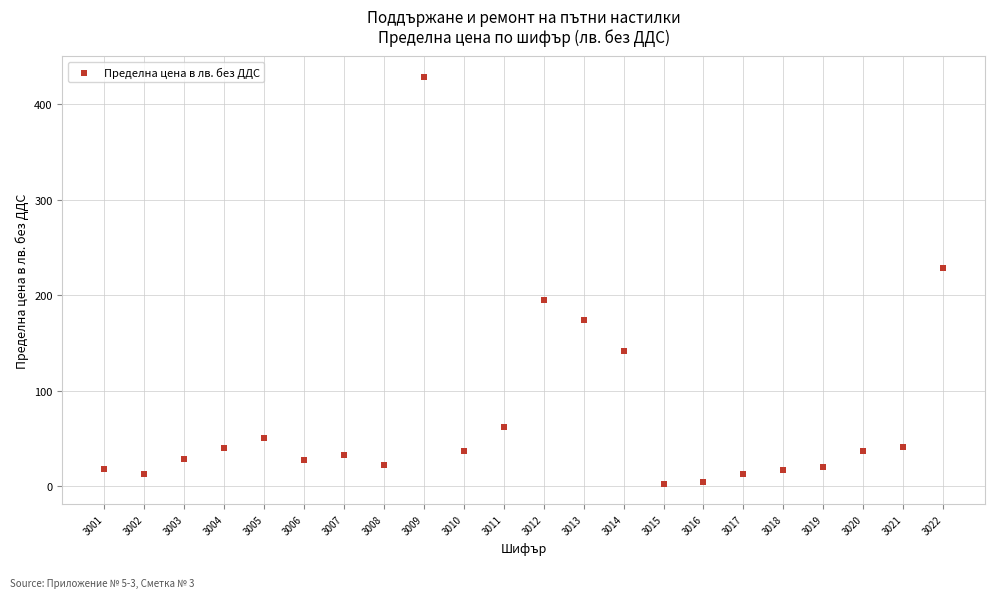

What is the range of X values (max minus min)?

21.0